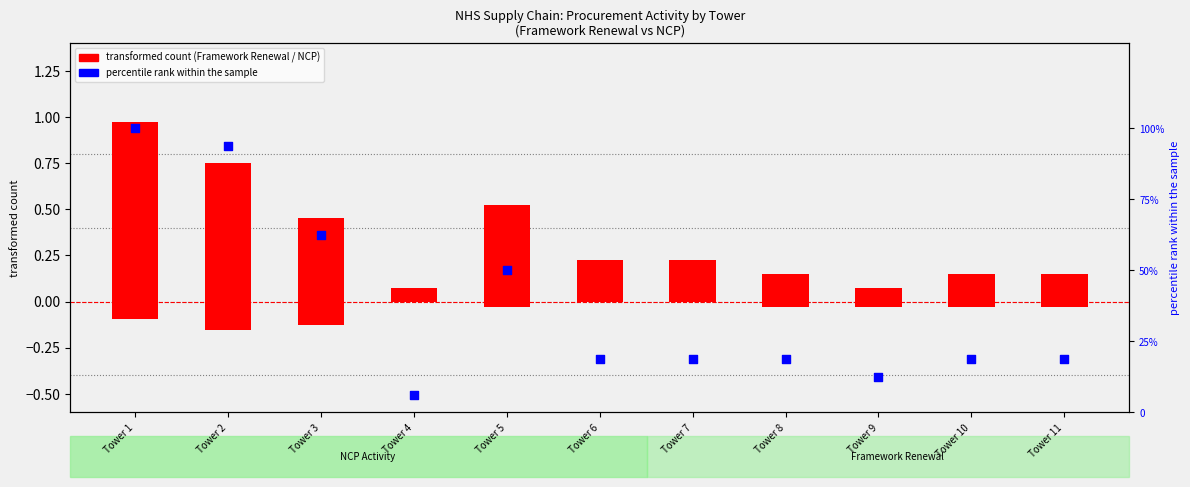

Which series has the largest total across all categories?

percentile rank within the sample